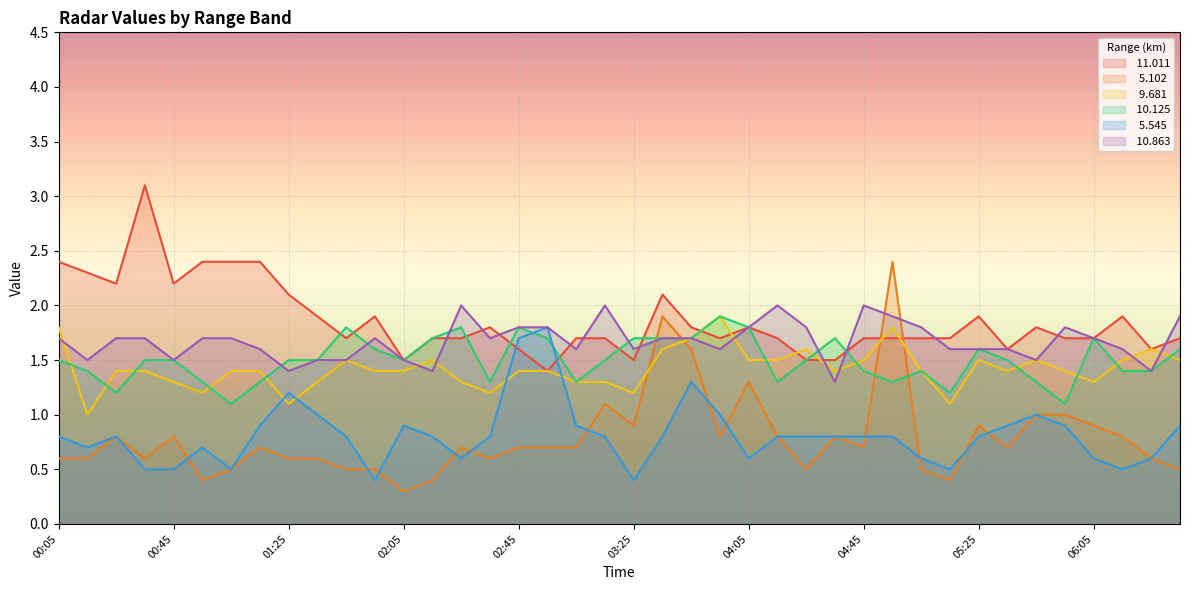

At which category is the sum across all series the highest?

04:55